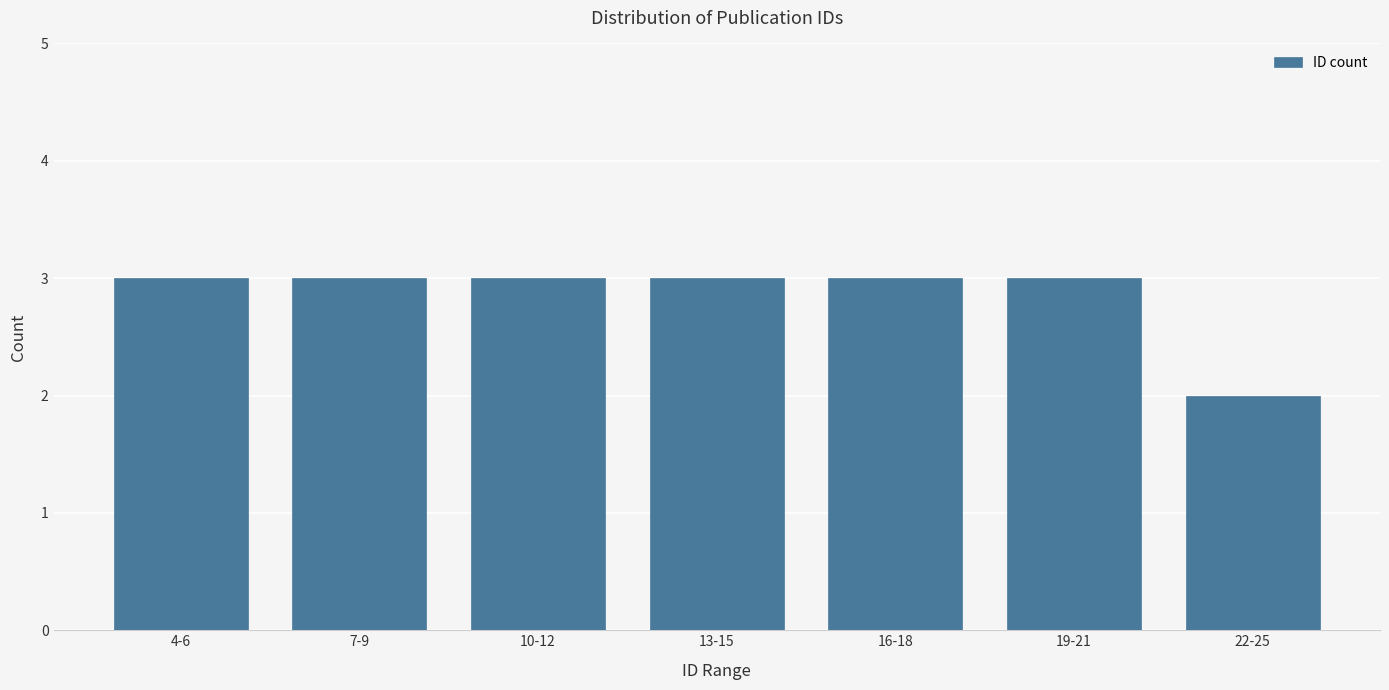

Reading left to right, list all the values displayed in this chart.

4-6=3	7-9=3	10-12=3	13-15=3	16-18=3	19-21=3	22-25=2